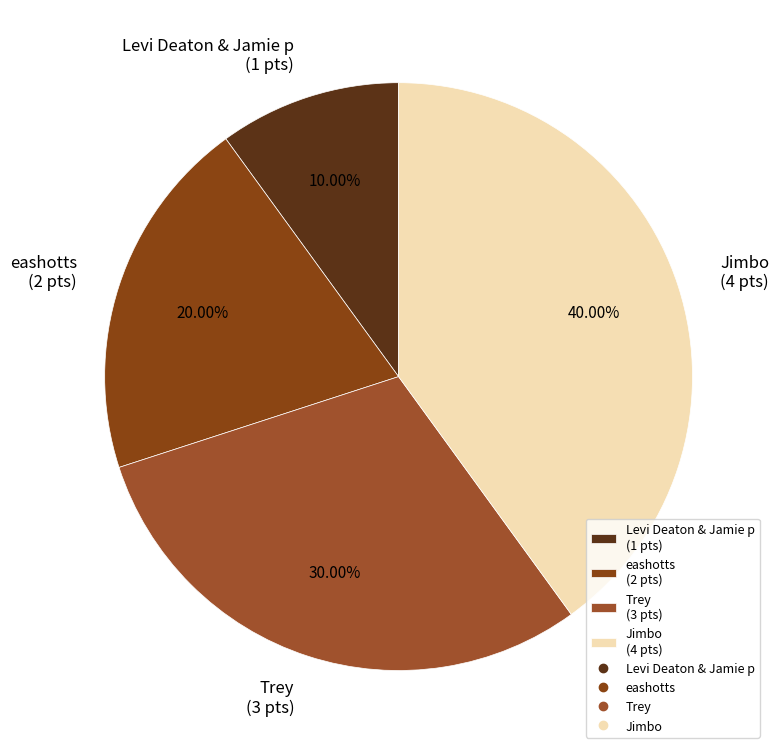

The Levi Deaton & Jamie p slice represents 10% of the pie. True or false?

True